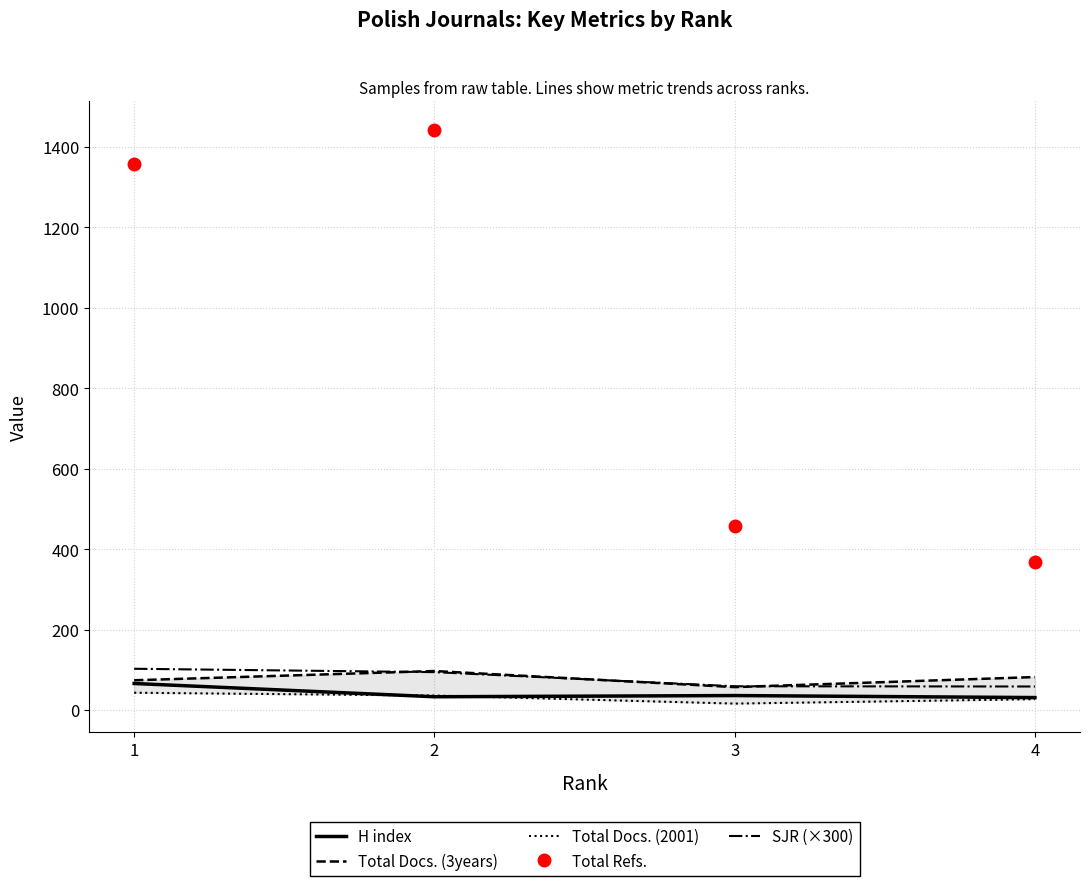

Between 2 and 3, which is larger?

3